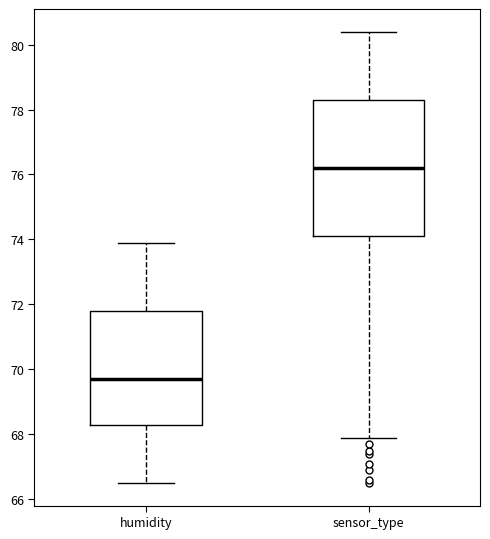

Reading left to right, transcribe this box plot: for each box, give where its median line is, the range the box spans, and where its two whiskers end, as read against the y-axis. The values are not printed on the chart, so give them approximately, as read against the axis.

humidity: median 69.8, box 68.4 to 71.8, whiskers 66.6 to 74.0
sensor_type: median 76.2, box 74.2 to 78.4, whiskers 68.0 to 80.4